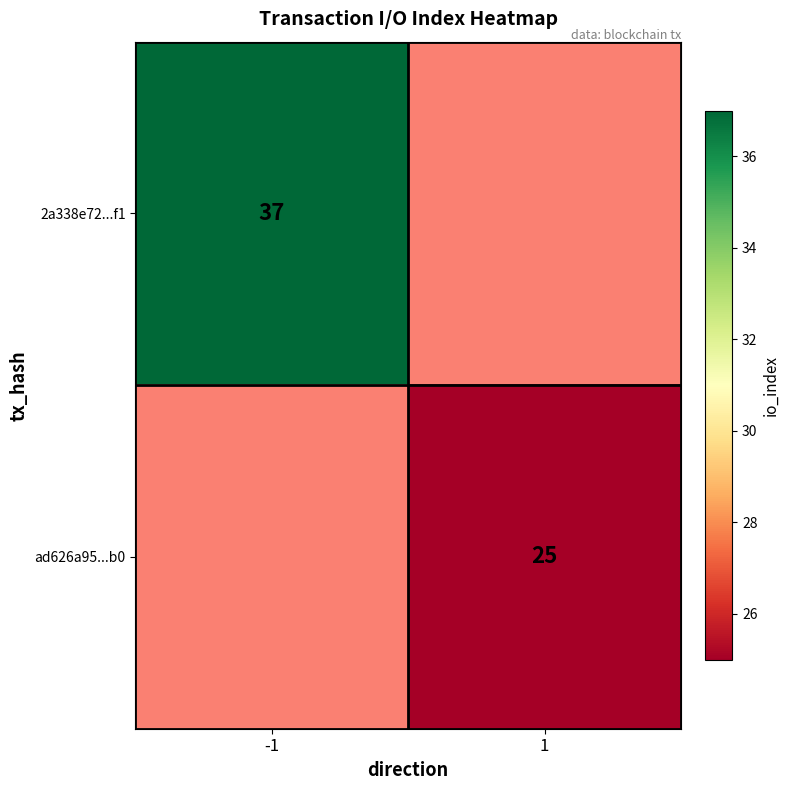

The value of ad626a95...b0 at 1 is 25. True or false?

True